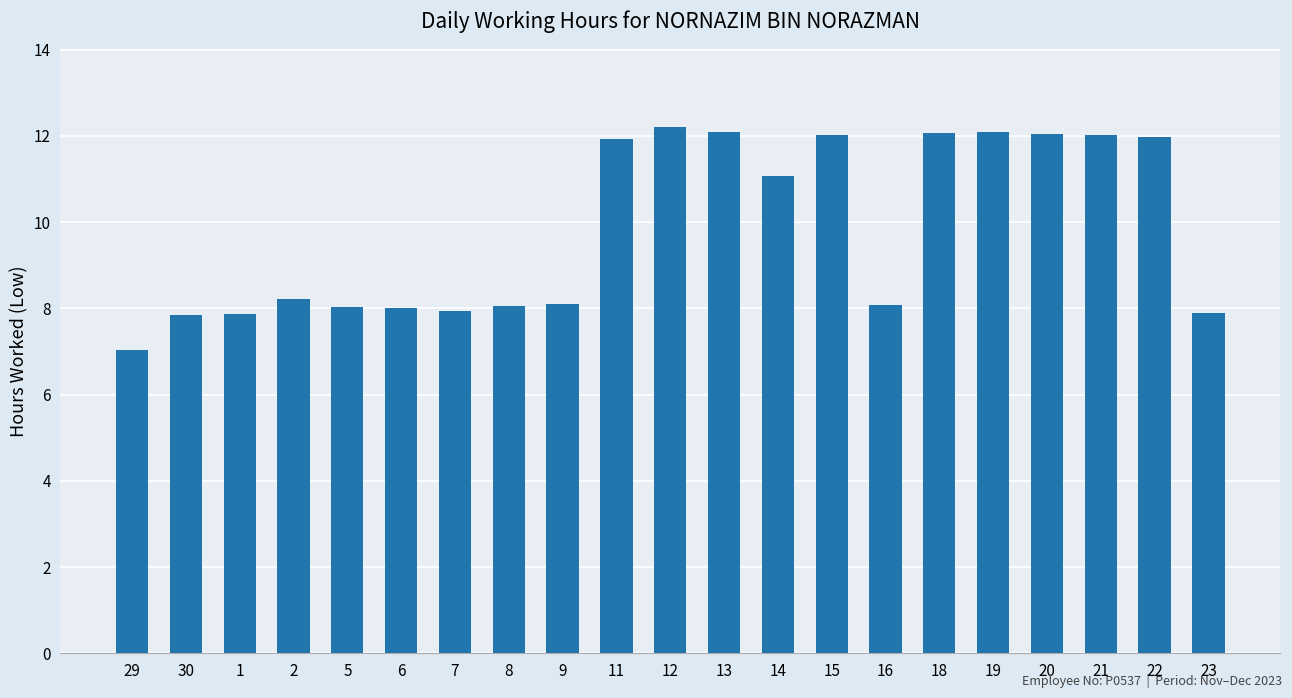

What is the minimum value shown in the chart?

7.0